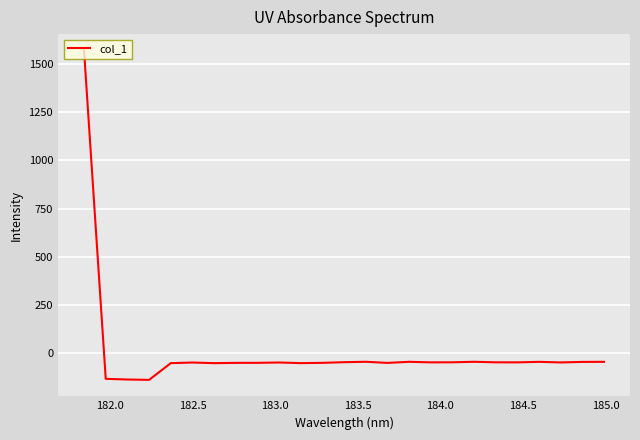

What is the smallest value displayed?

-139.3